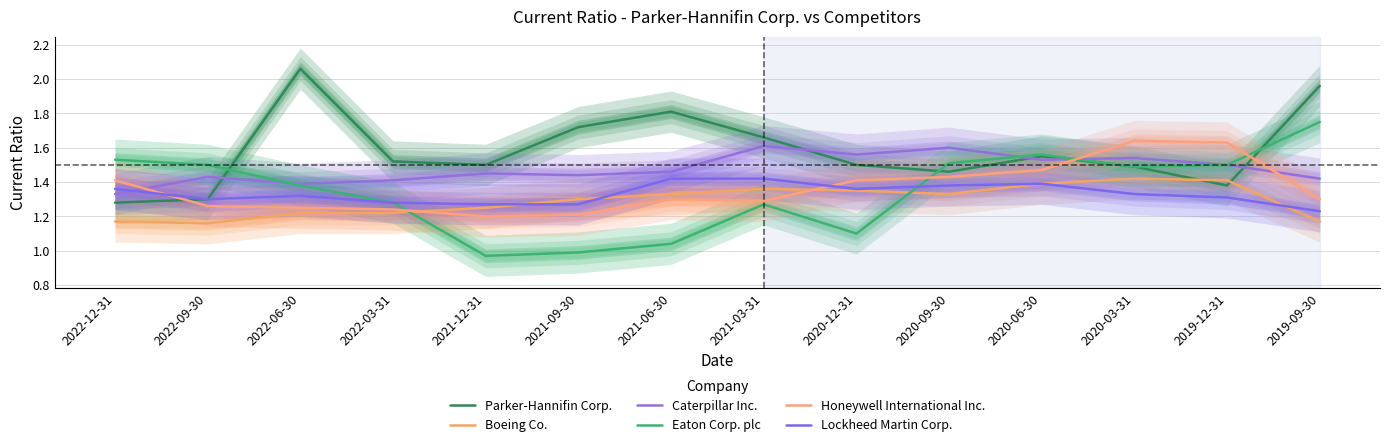

What position from the right is 2021-03-31?

7